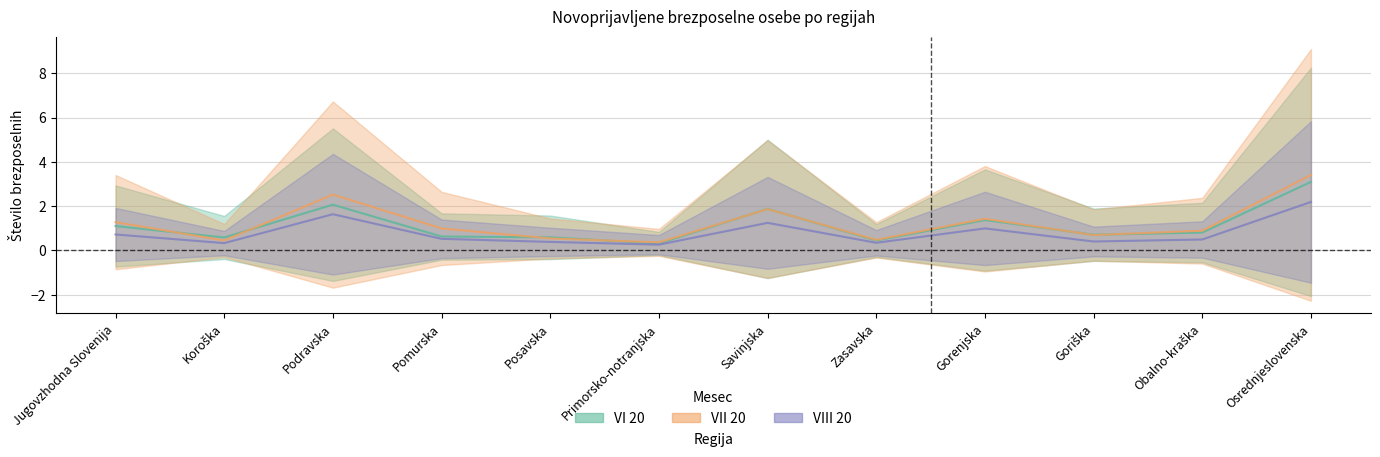

Is this an area chart (filled region under the line)?

No